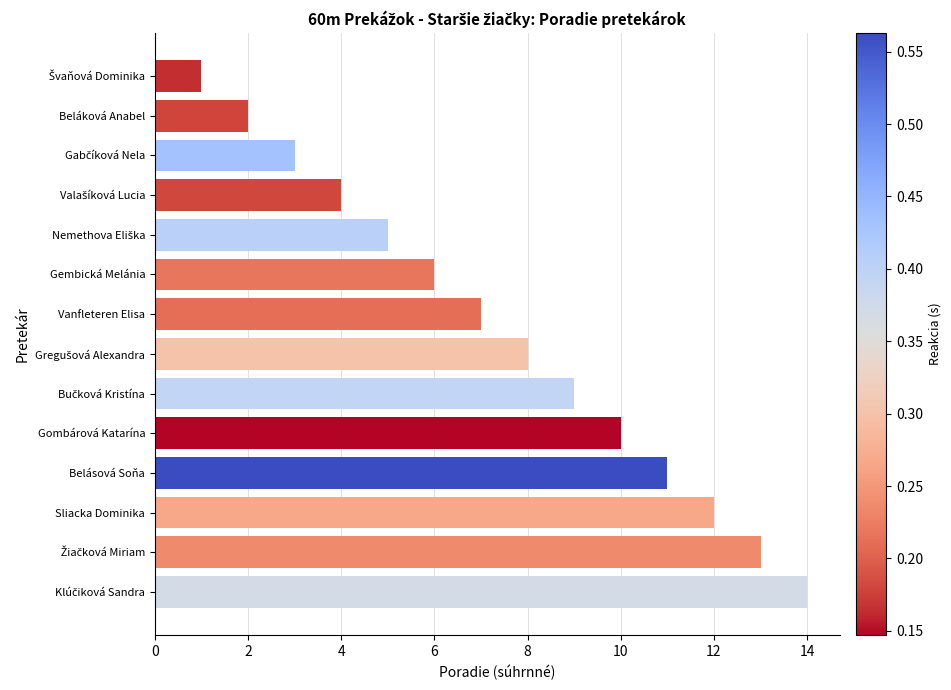

The value at Sliacka Dominika is 6. True or false?

False